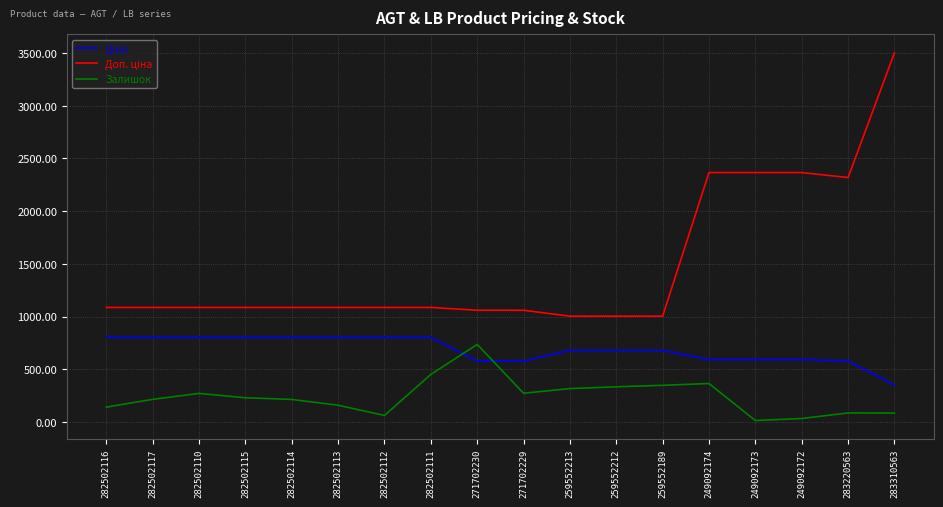

At which label does Залишок reach its peak?

271702230